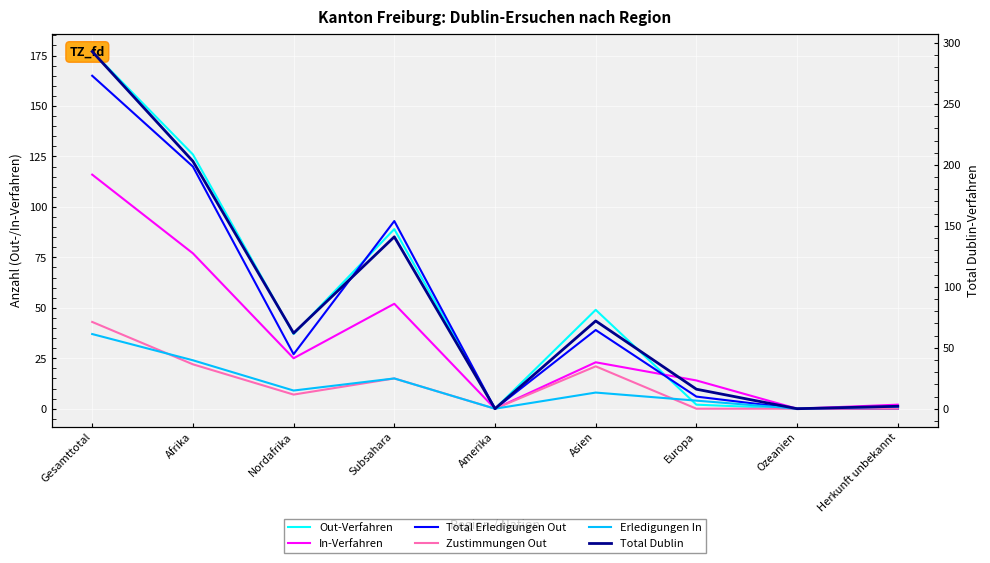

Which series changed the most between Gesamttotal and Afrika?

Total Dublin